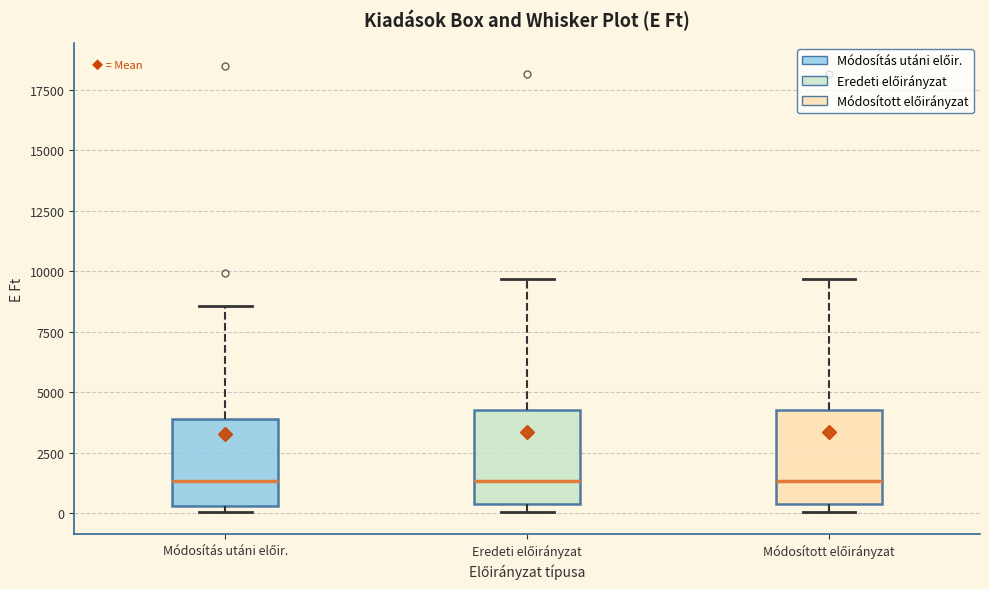

Reading left to right, read every box against the y-axis: the position of its median line, the range the box covers, and the ends of its whiskers. The values are not printed on the chart, so give them approximately, as read against the axis.

Módosítás utáni előir.: median 1500, box 500 to 4000, whiskers 0 to 8500
Eredeti előirányzat: median 1500, box 500 to 4500, whiskers 0 to 9500
Módosított előirányzat: median 1500, box 500 to 4500, whiskers 0 to 9500